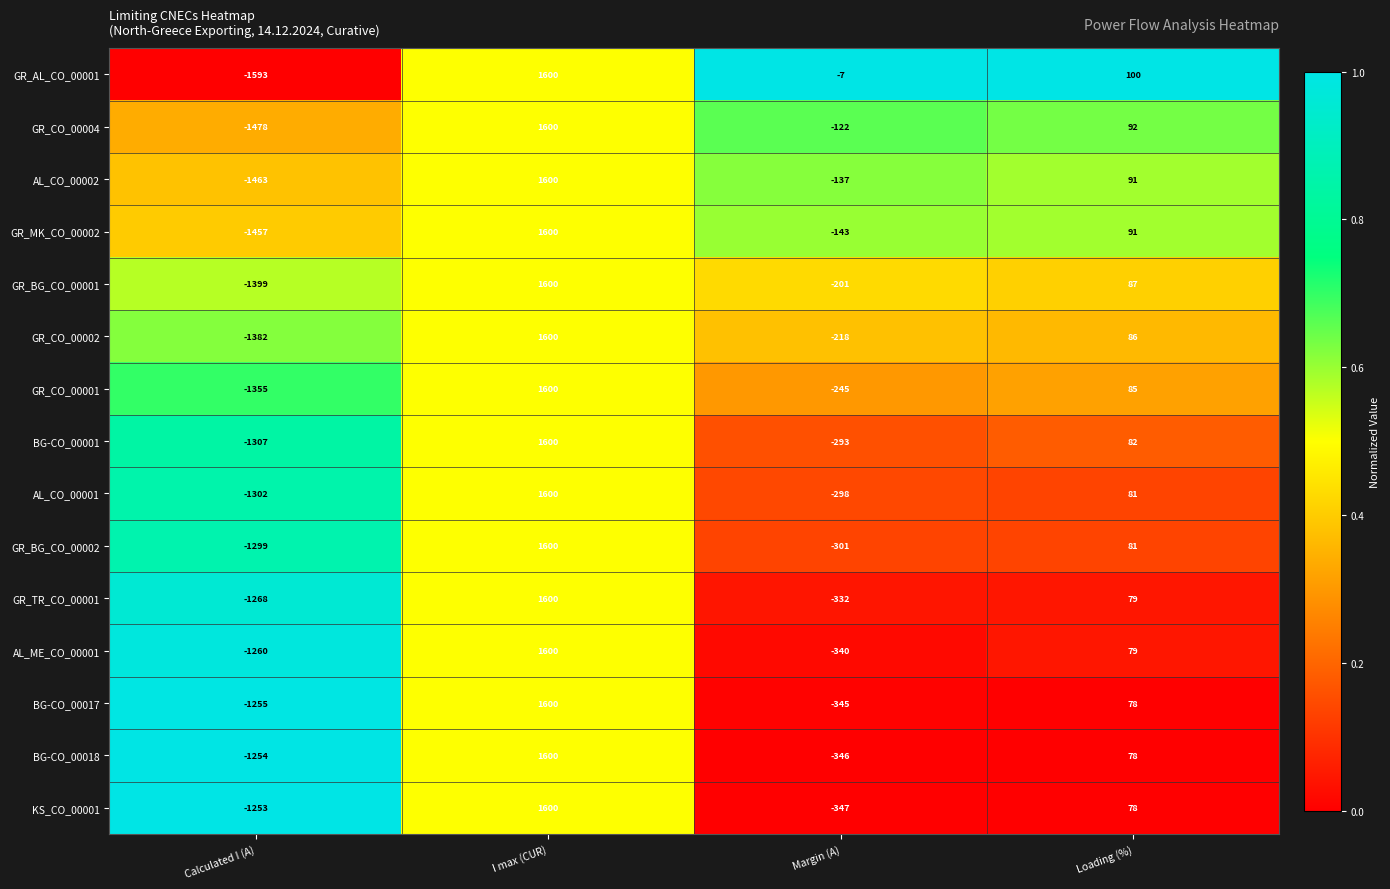

Which series has the widest spread of values?

GR_AL_CO_00001